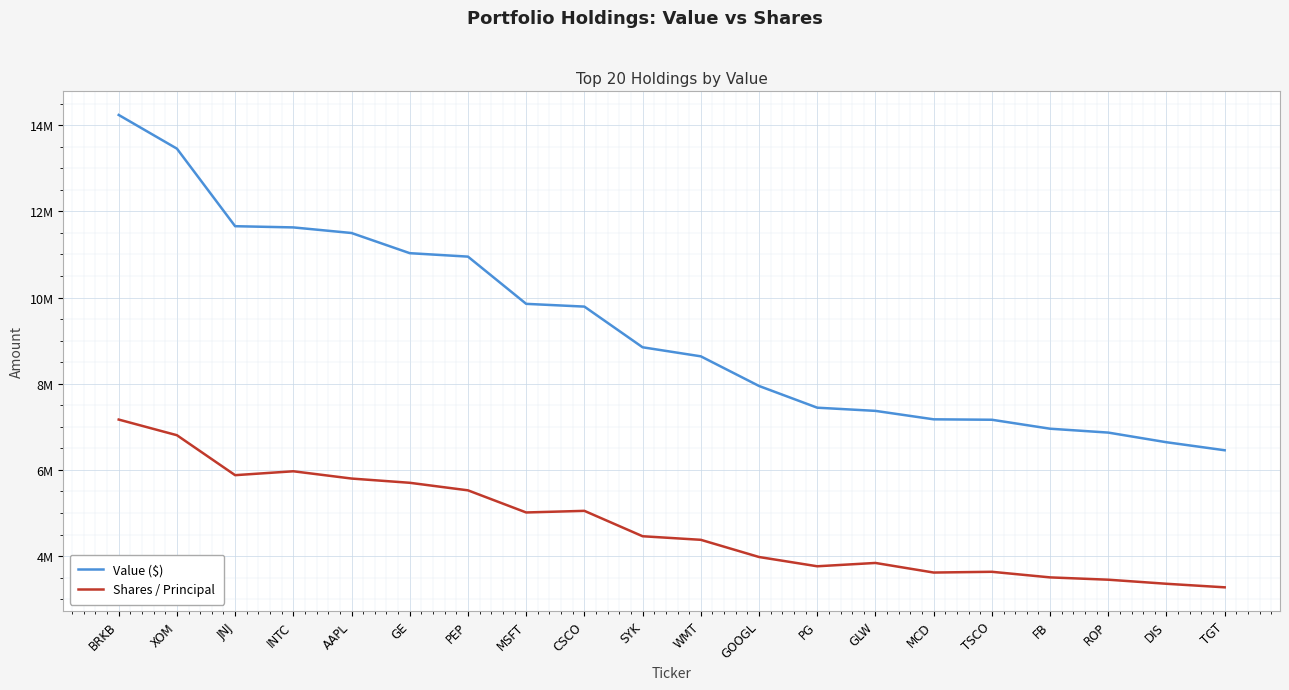

Does the chart have visible grid lines?

Yes